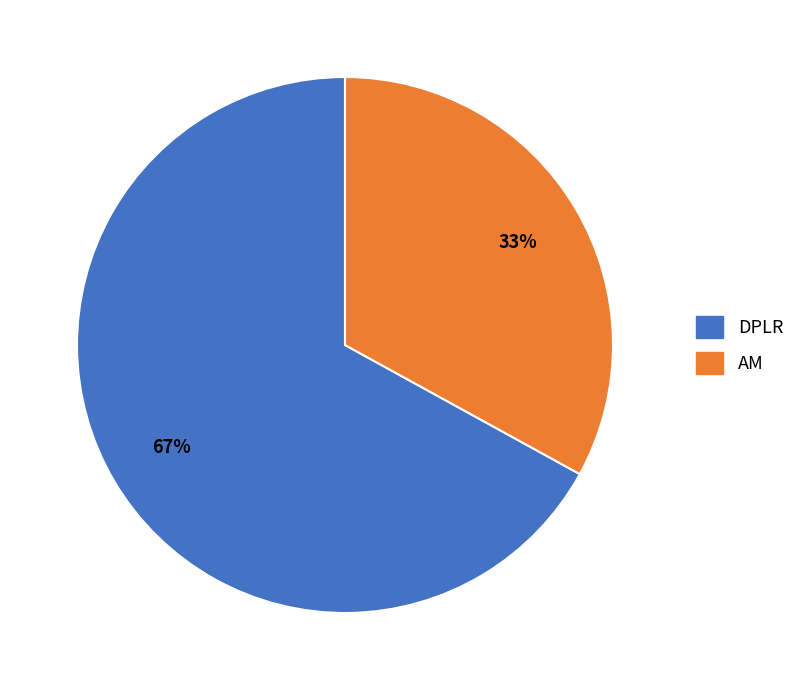

To the nearest percent, what is the difference between the AM and DPLR slice percentages?

34%